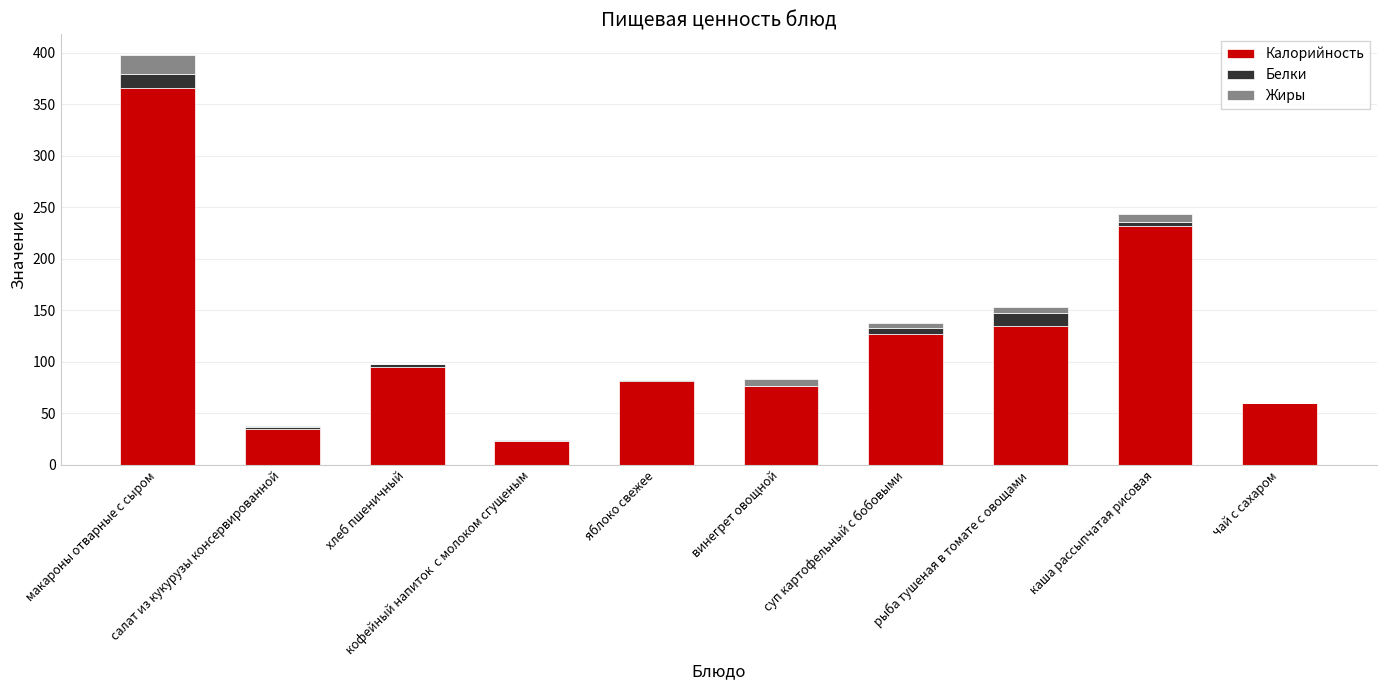

Where is Калорийность nearest to the value 194?

каша рассыпчатая рисовая